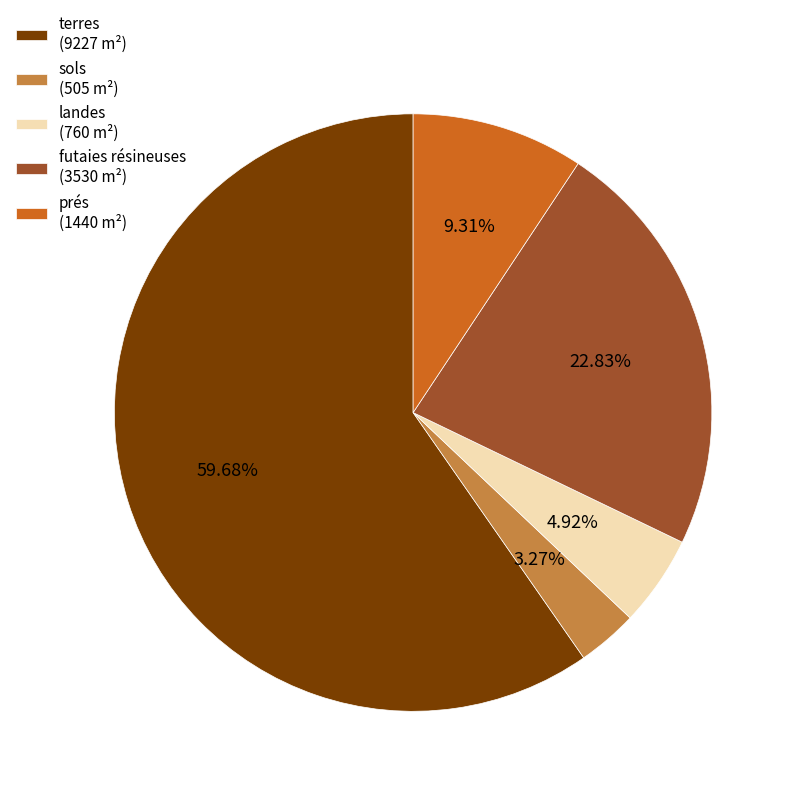

Count the number of slices in the pie.

5